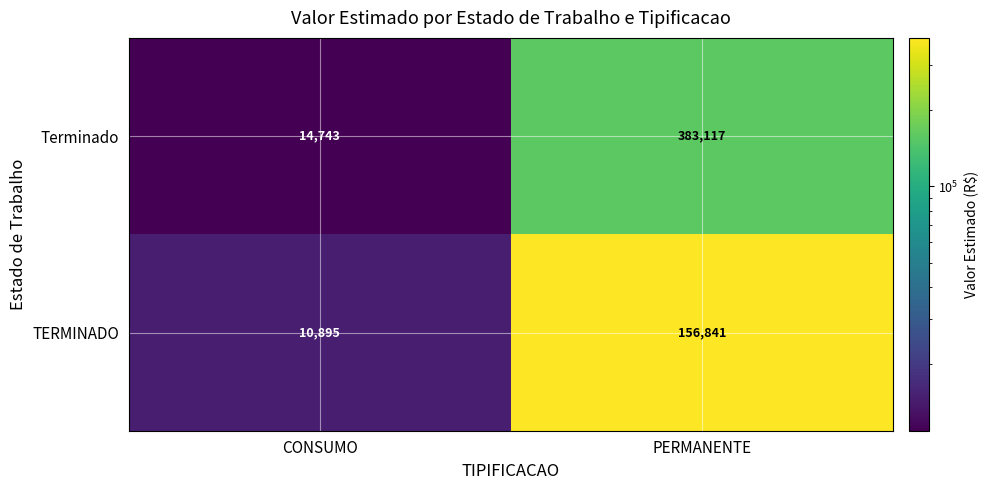

Reading right to left, what are all the values shown in this chart?

Terminado: 383117	14743
TERMINADO: 156841	10895